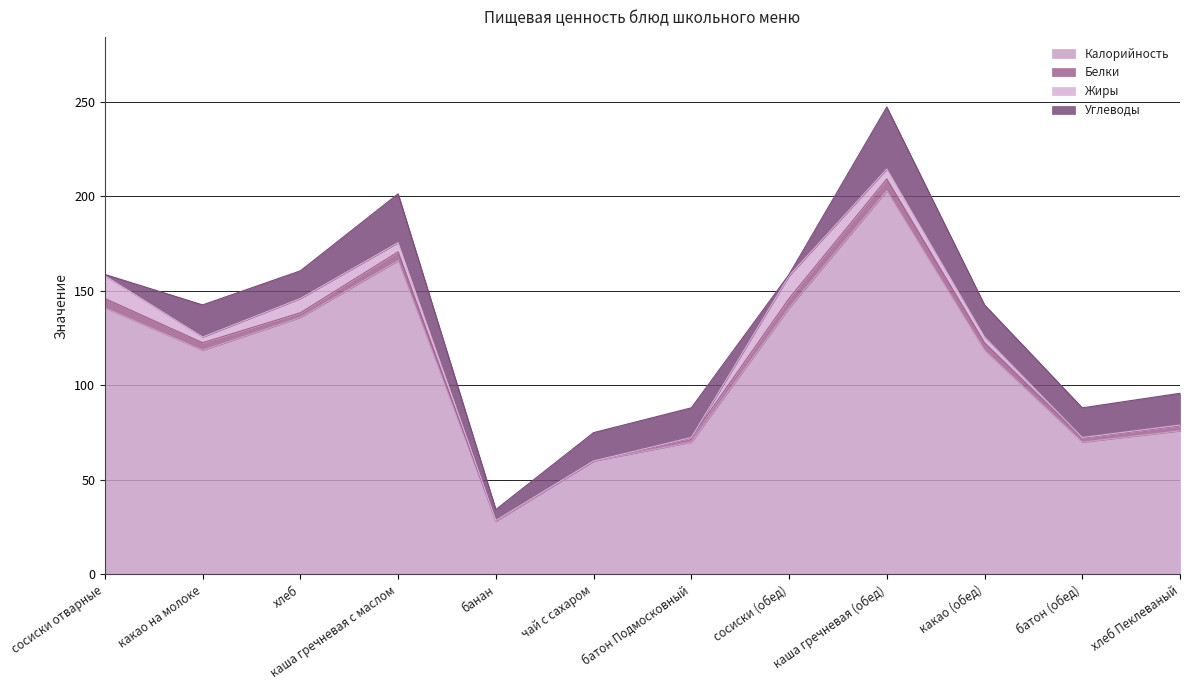

How many interior local peaks does the Калорийность series have?

2